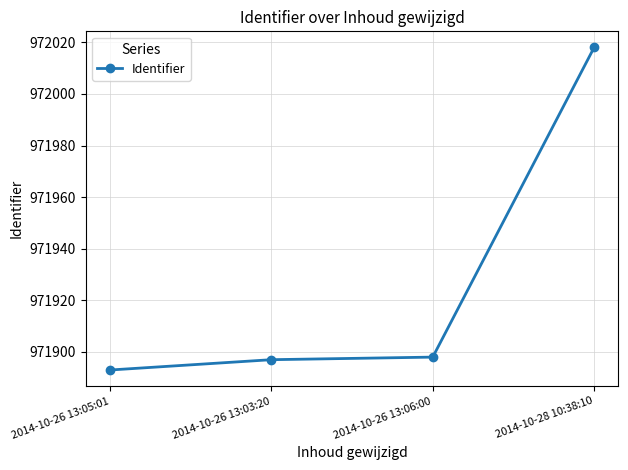

What is the change in value from 2014-10-26 13:03:20 to 2014-10-28 10:38:10?

+121